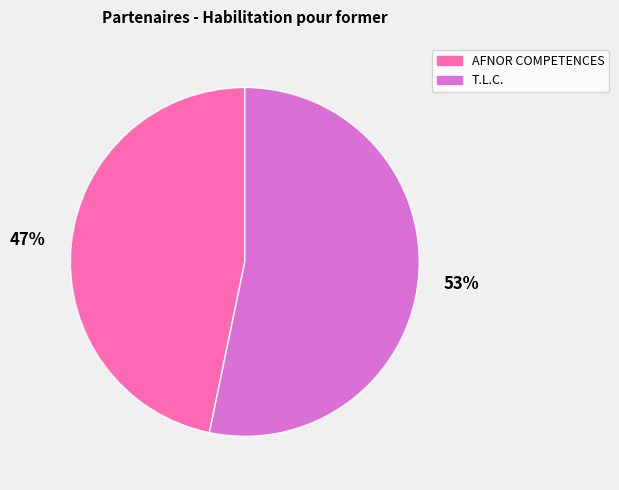

True or false: AFNOR COMPETENCES accounts for 41% of the total.

False